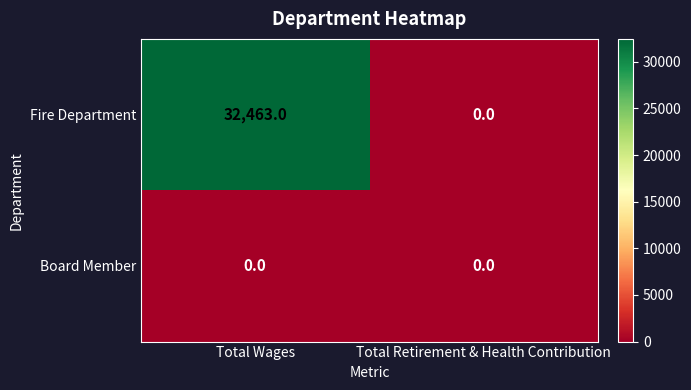

At which category is the sum across all series the highest?

Total Wages